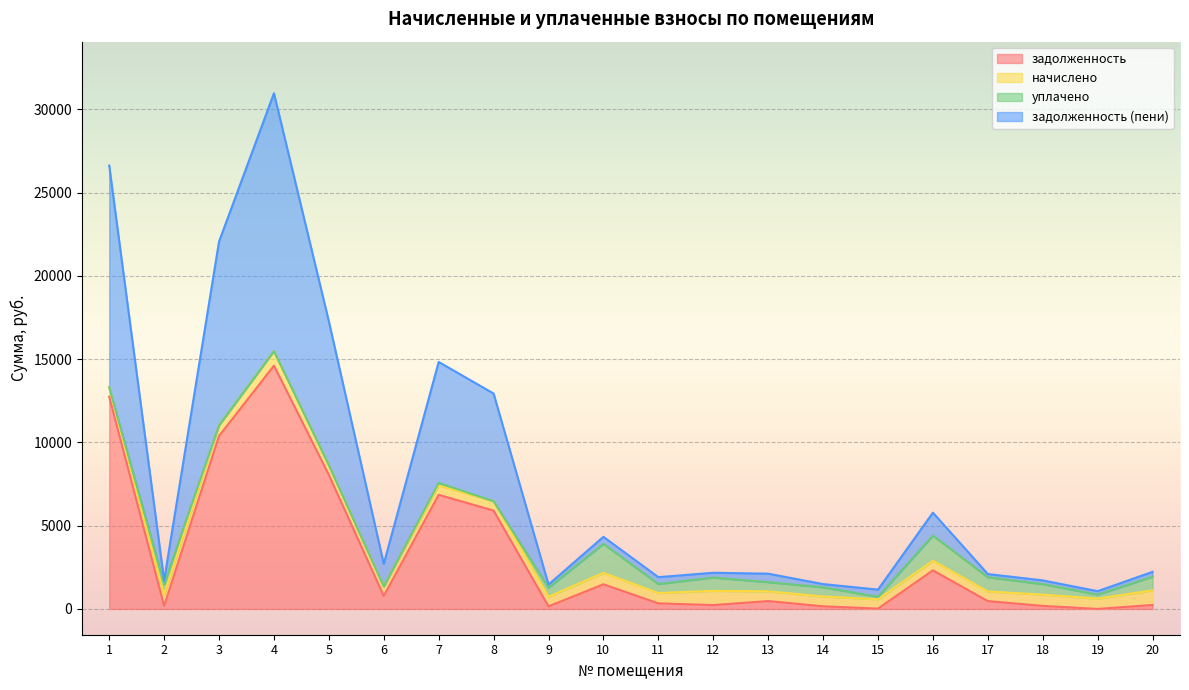

What is the maximum value for задолженность?

14608.3